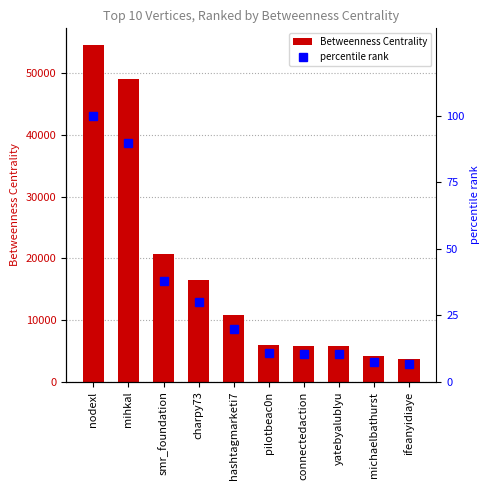

How many categories are shown in the chart?

10